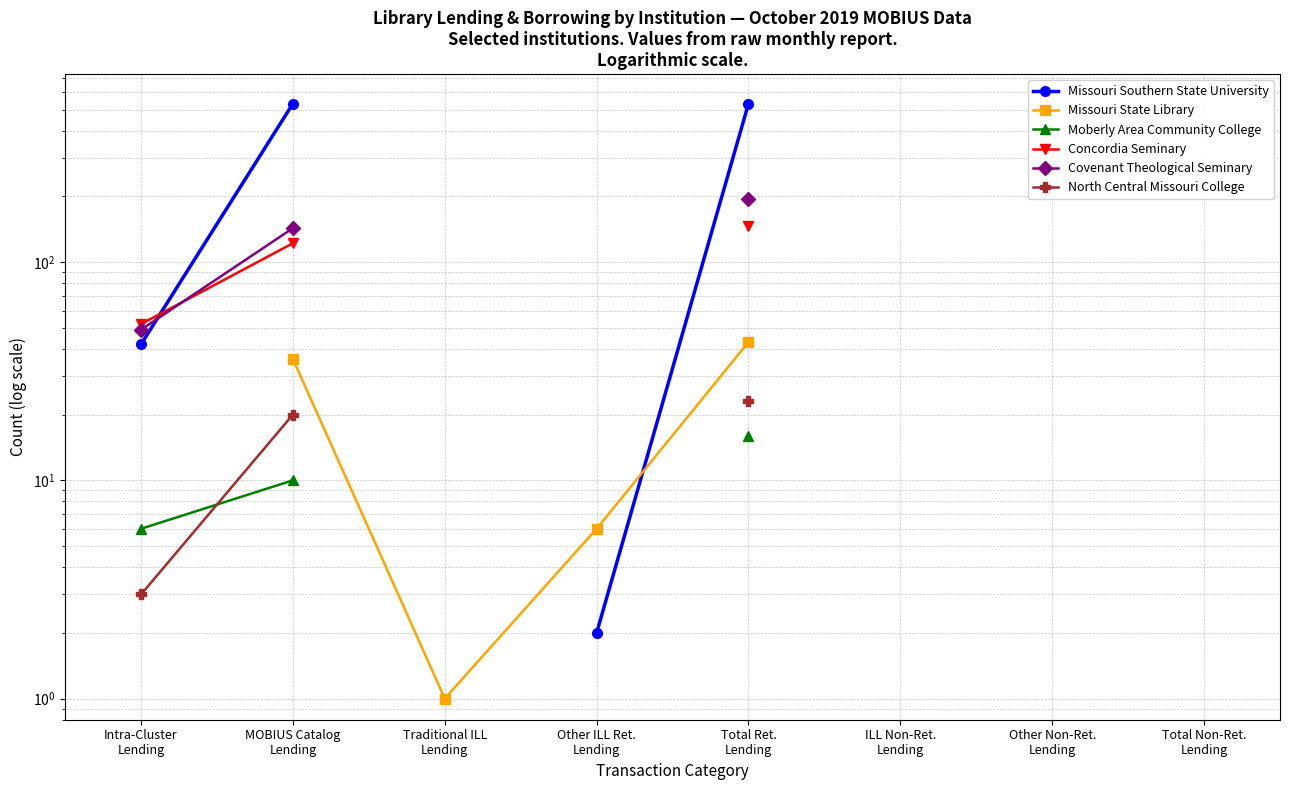

At which category is the sum across all series the highest?

Total Ret.
Lending